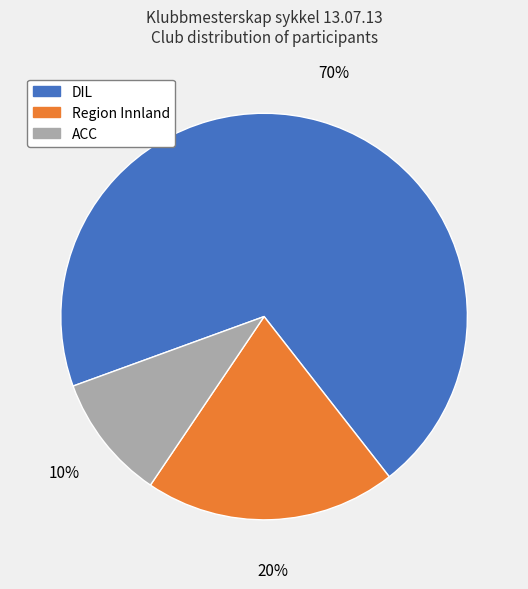

Which slice is the smallest?

ACC